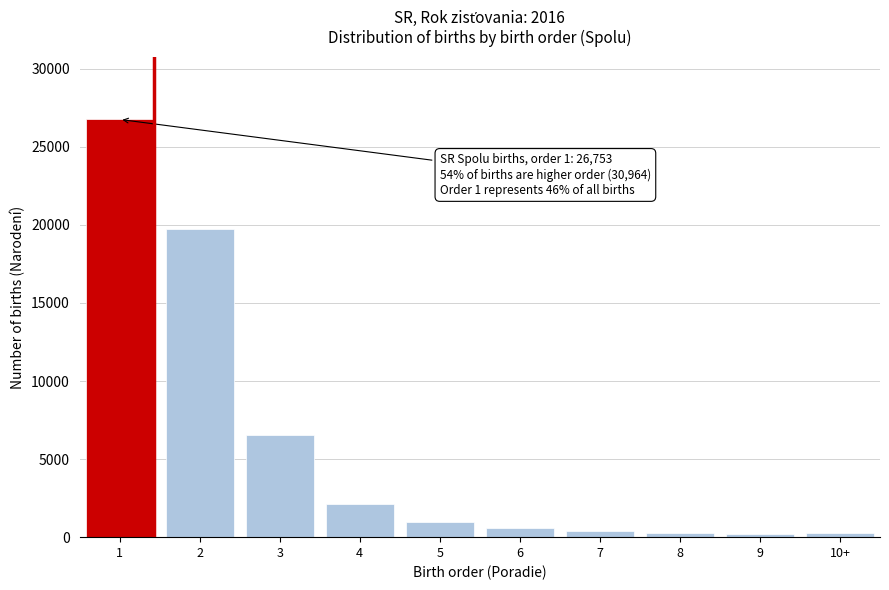

Is it true that the value at 1 is 26753?

True